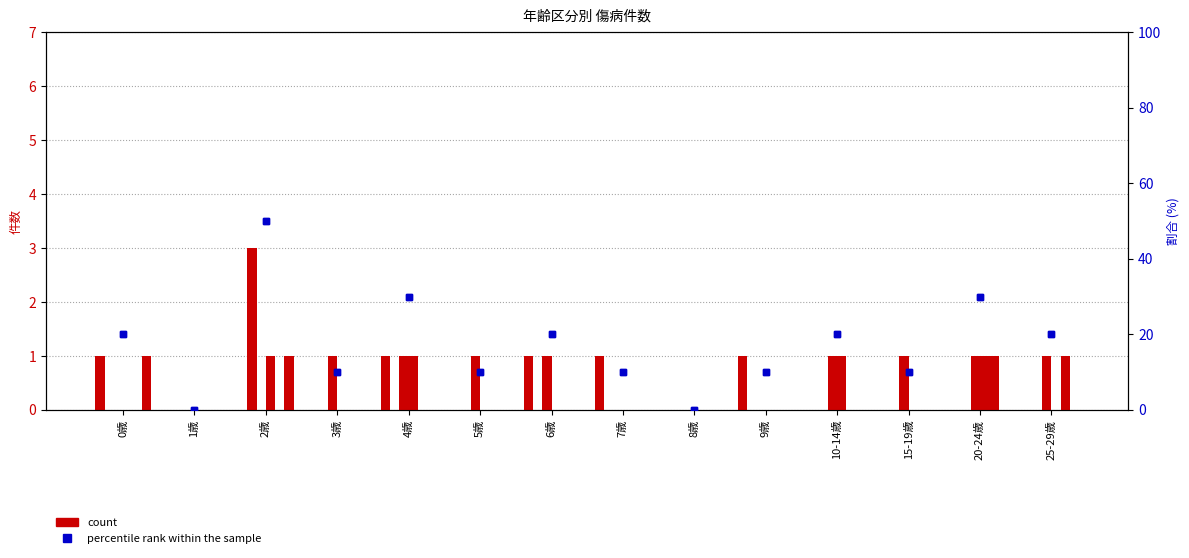

Is it true that 2012年4月 equals 0 at 5歳?

True